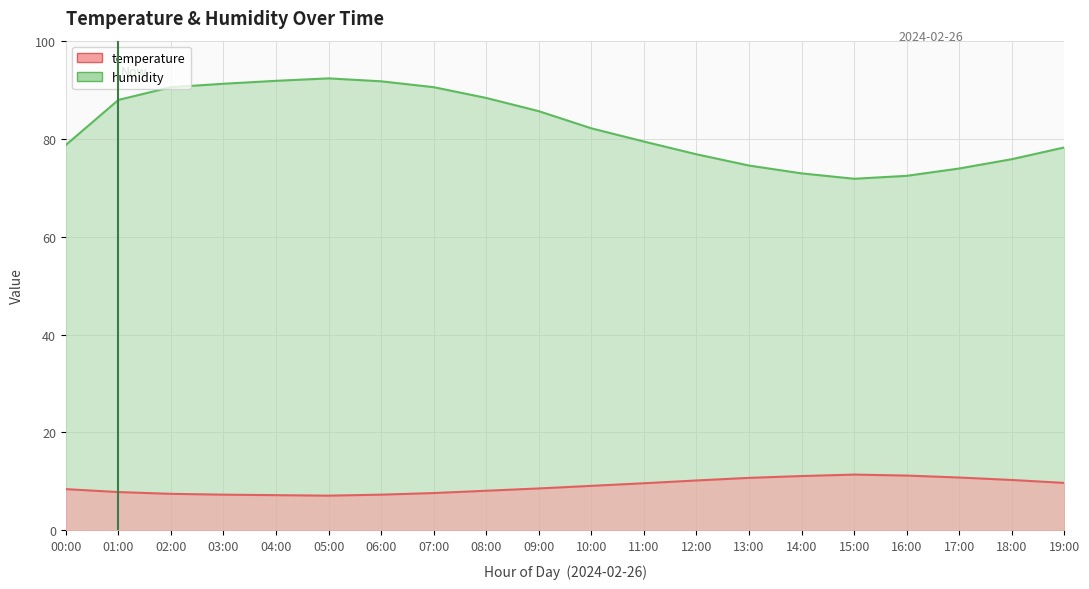

Rank the series at 19:00 from lowest to highest value.

temperature, humidity